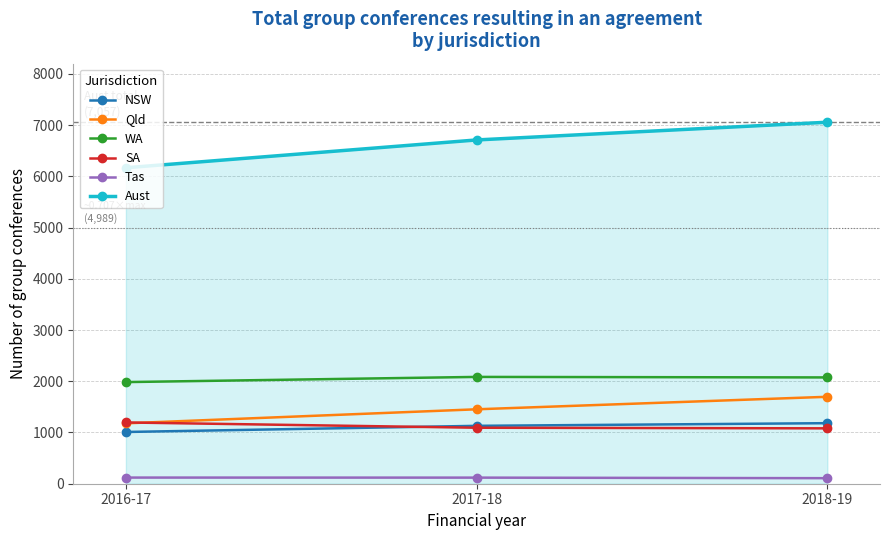

Is it true that Qld equals 1179 at 2016-17?

True